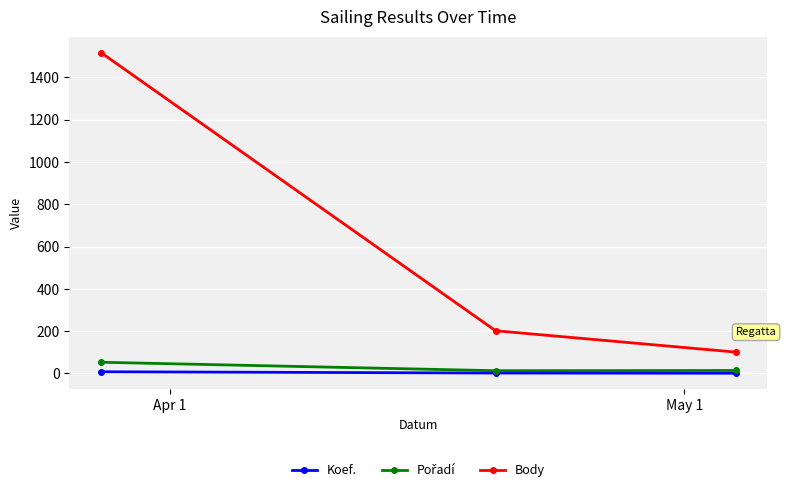

Which series has the largest range (max minus min)?

Body